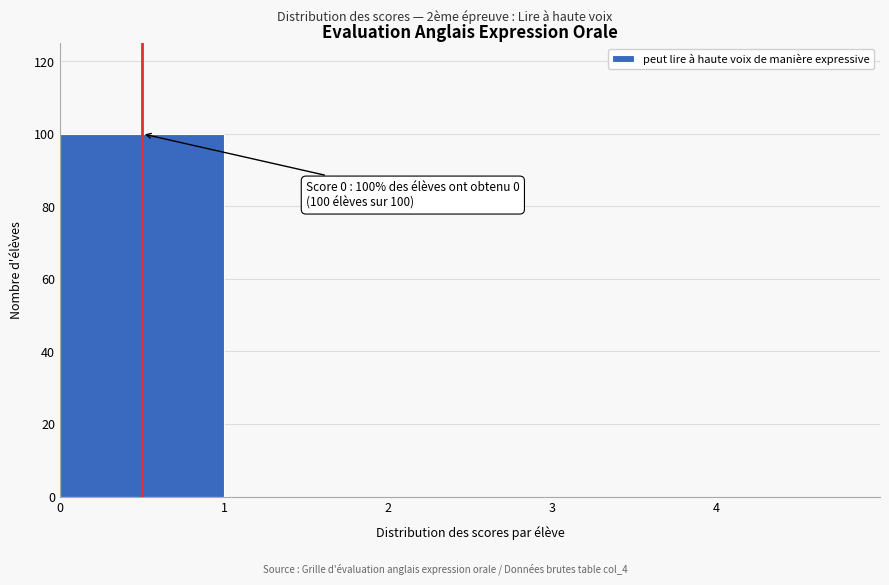

Over which range of the x-axis is the bar tallest?

0 to 1